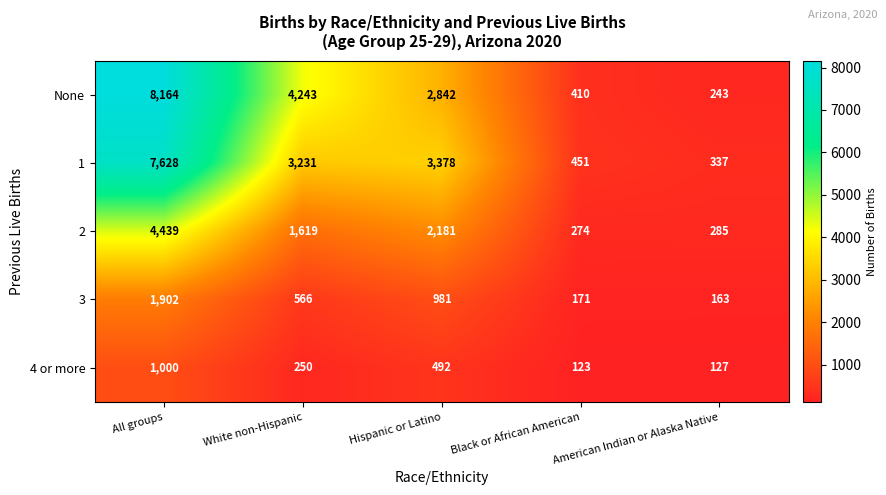

List the series in order of their peak value, lowest first.

4 or more, 3, 2, 1, None